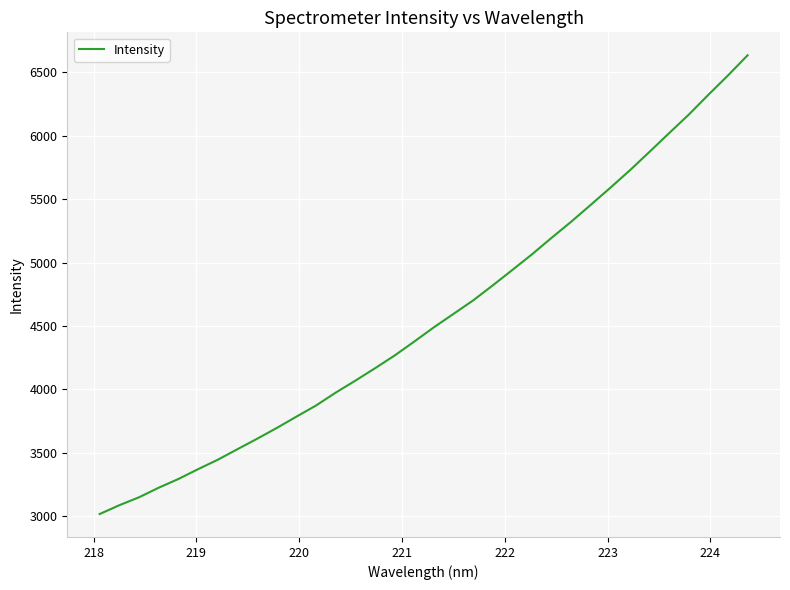

What is the maximum value shown in the chart?

6634.5